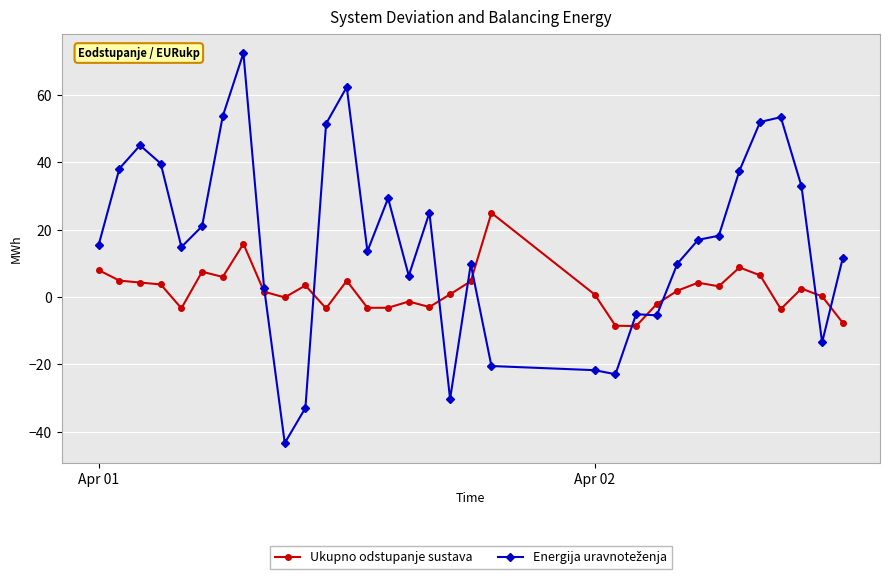

In Ukupno odstupanje sustava, how many points are lower than both neighbors (excluding endpoints)?

9